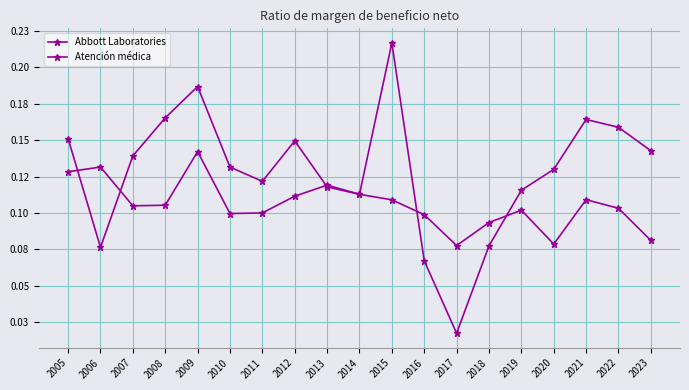

True or false: Abbott Laboratories and Atención médica intersect in this chart.

True